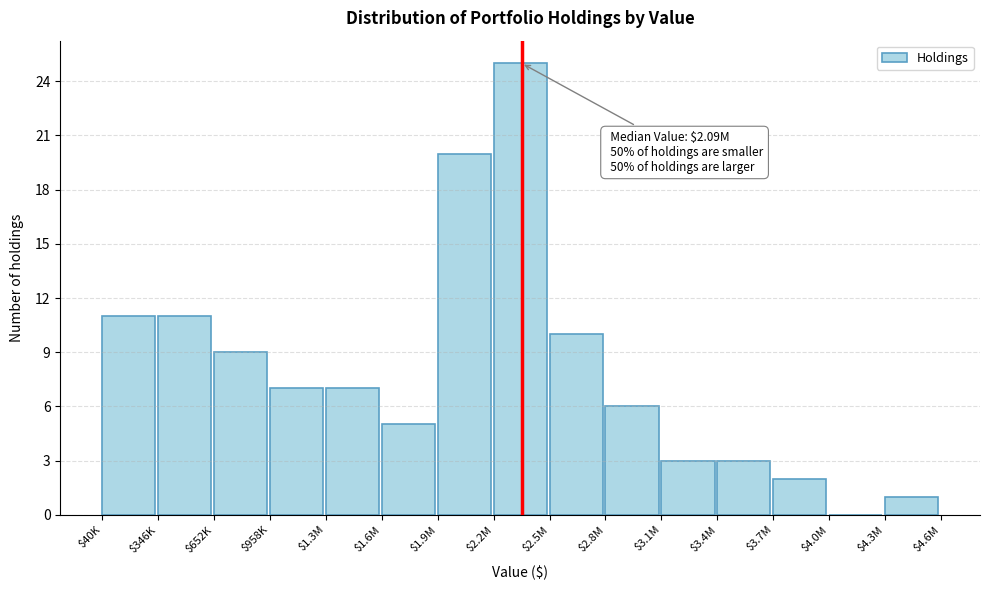

Which category has the highest value across all series?

$2.2M